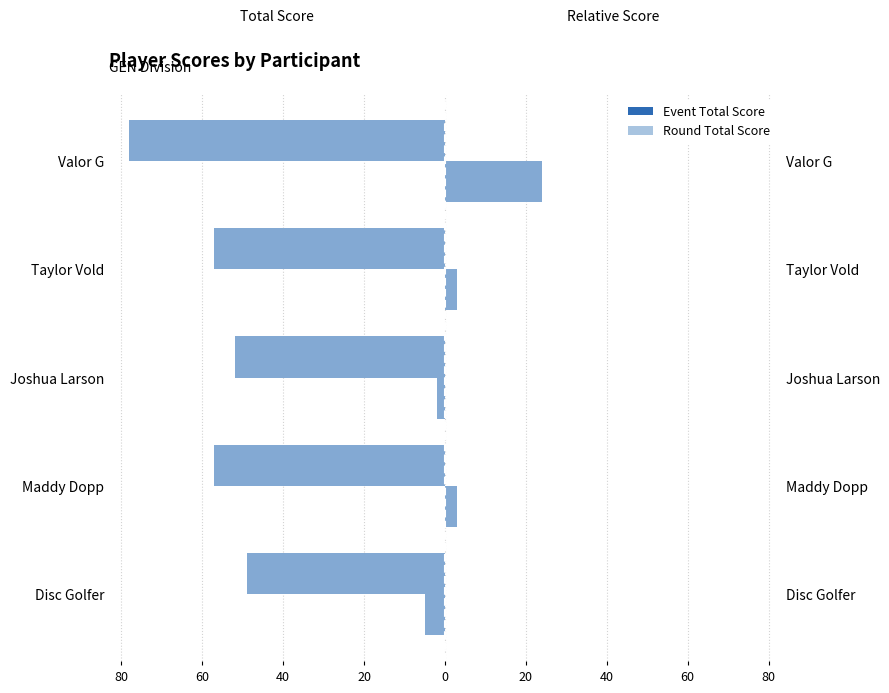

Which series has the largest range (max minus min)?

Event Total Score